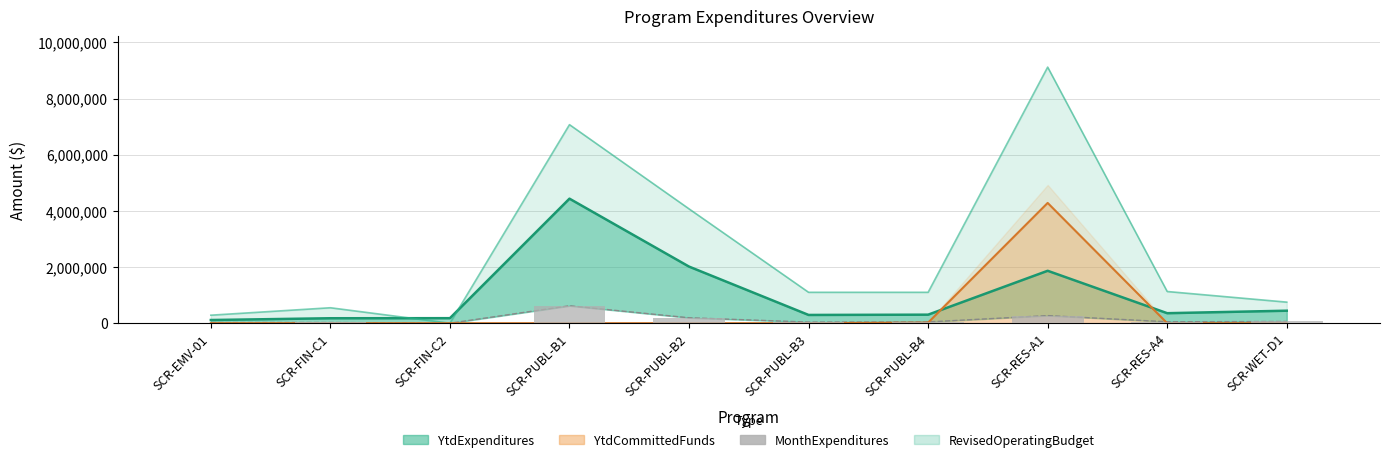

What is the label of the 8th bar from the left?

SCR-RES-A1